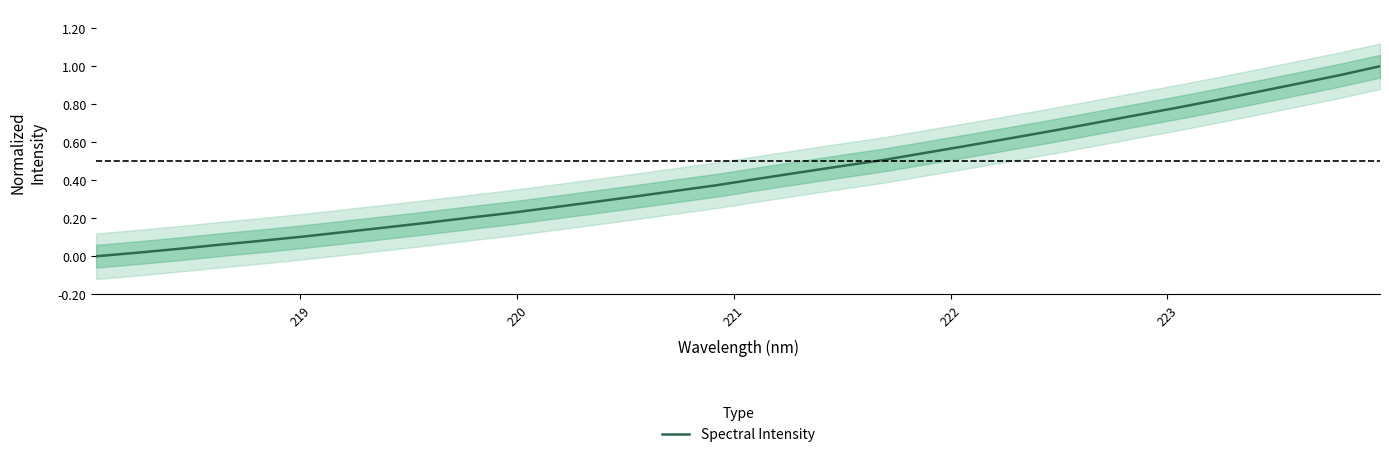

How many values are above zero?

31